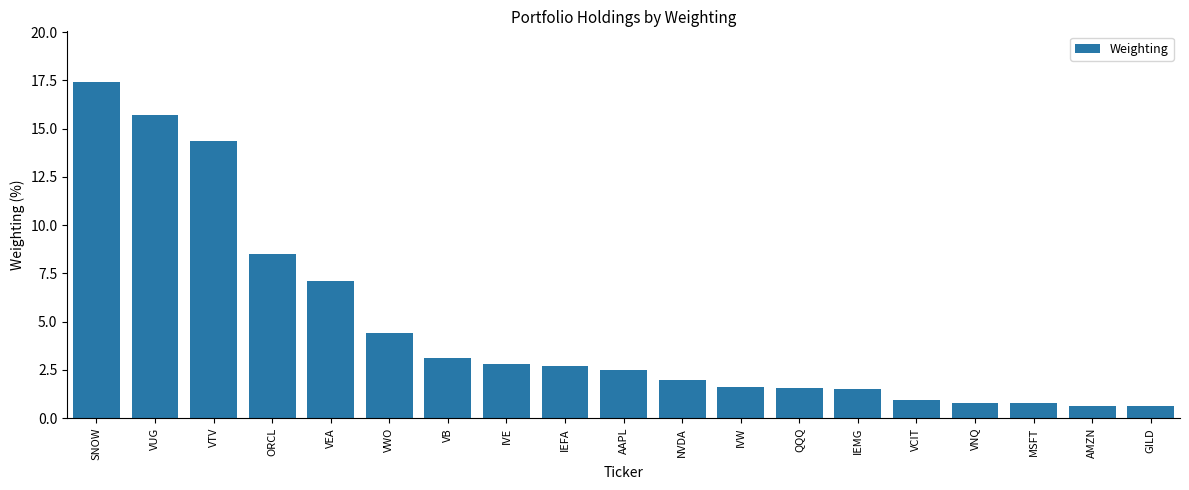

How many series are shown in this chart?

1